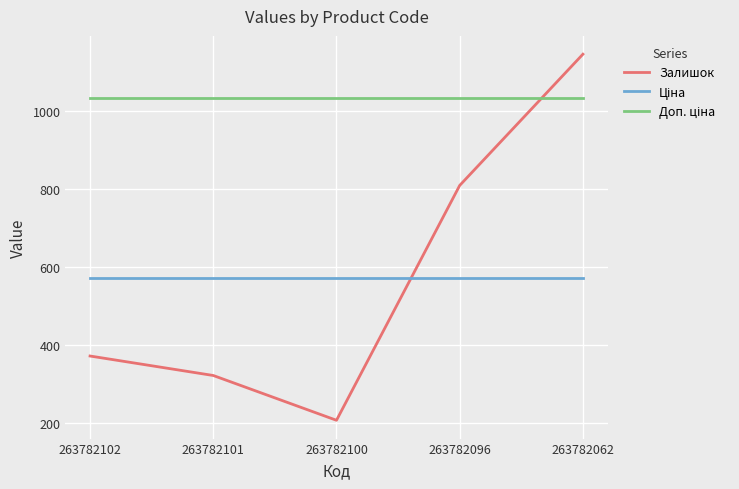

List the labels in order of Залишок value, largest first.

263782062, 263782096, 263782102, 263782101, 263782100